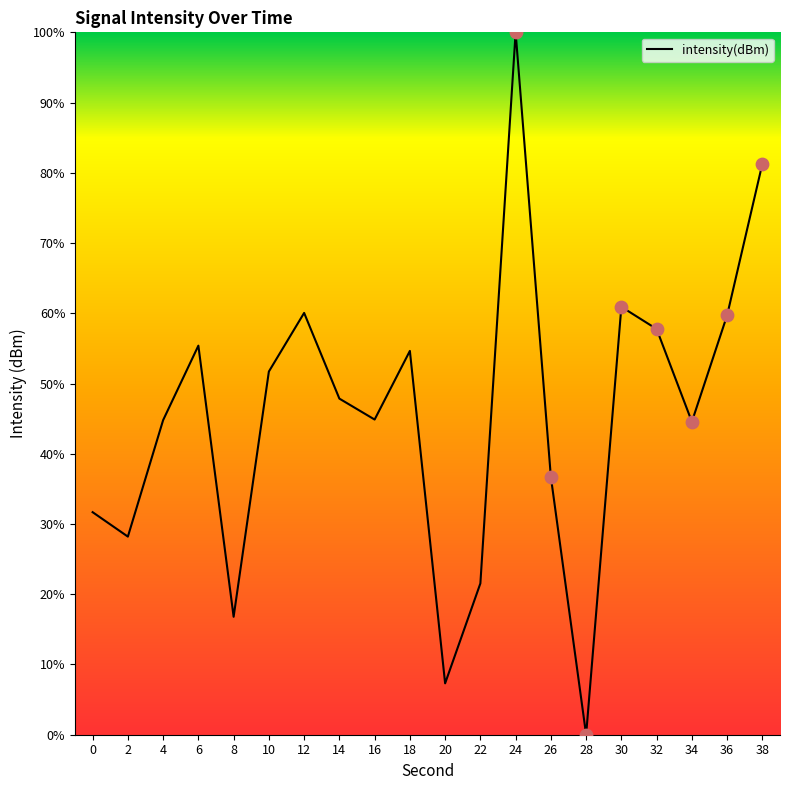

Approximately how many times larger is the value at 16 compared to 8?

2.7